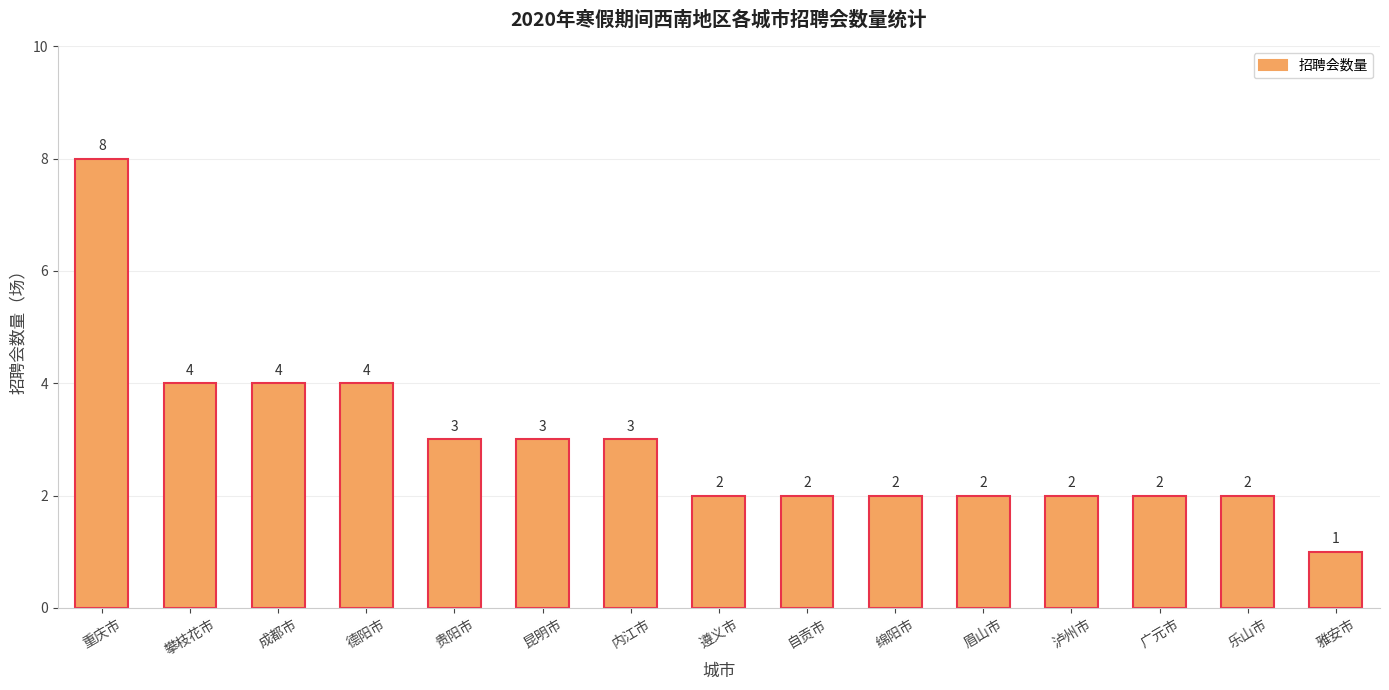

What is the difference between the values at 贵阳市 and 泸州市?

1